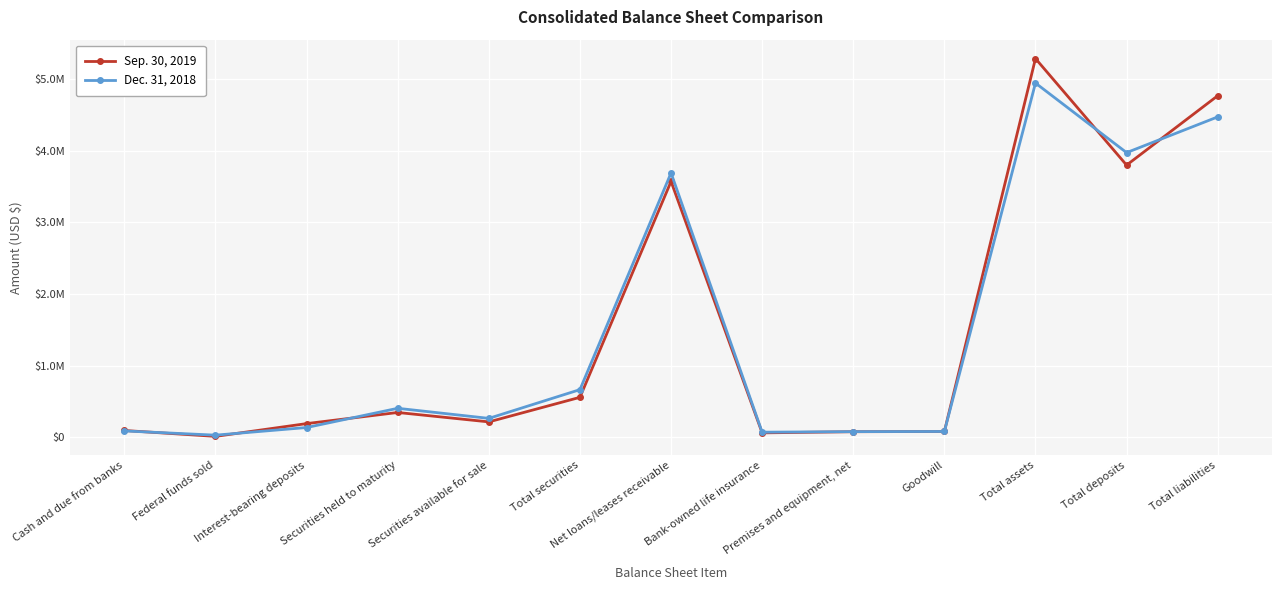

True or false: Sep. 30, 2019 has more than 1 points higher than both neighbors.

True